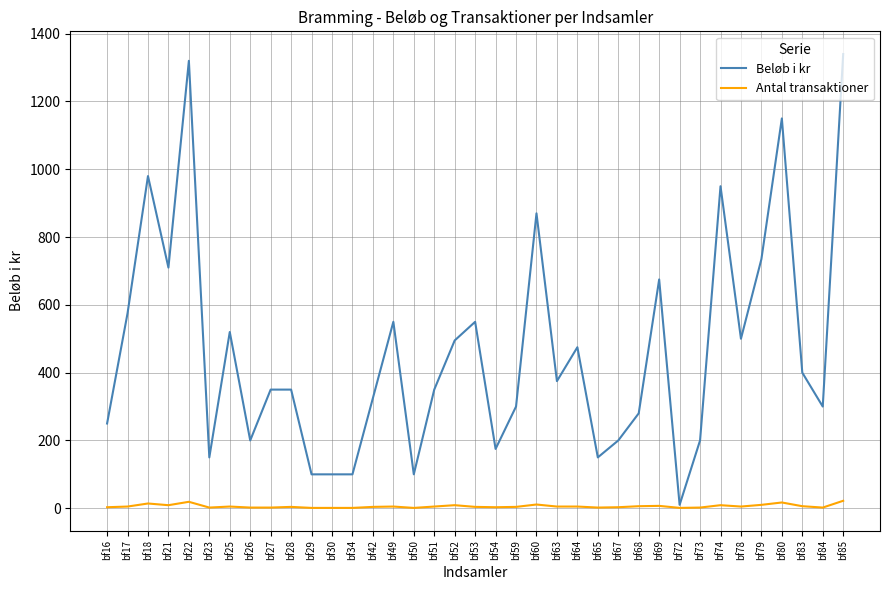

What is the sum of all Beløb i kr values?

17160